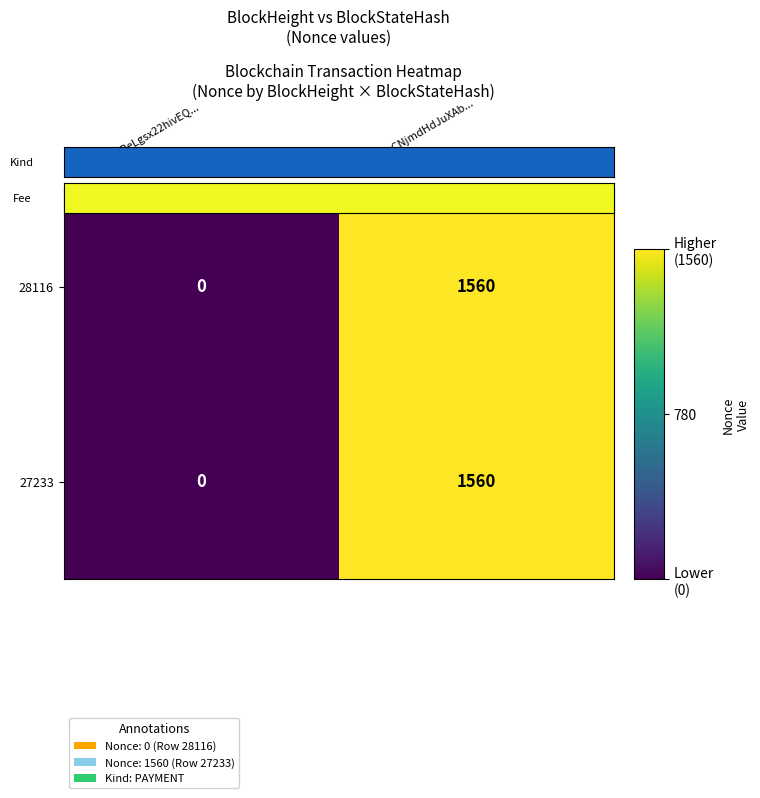

What is the total value across all series at 3NKTAn9hCNjmdHdJuXAb...?

3120